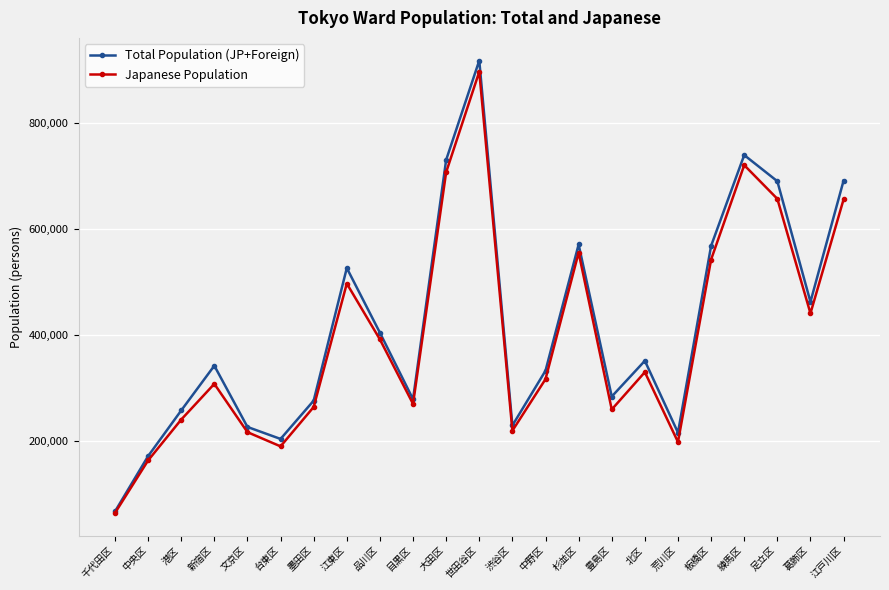

Between 中野区 and 足立区, which series saw the biggest shift?

Total Population (JP+Foreign)